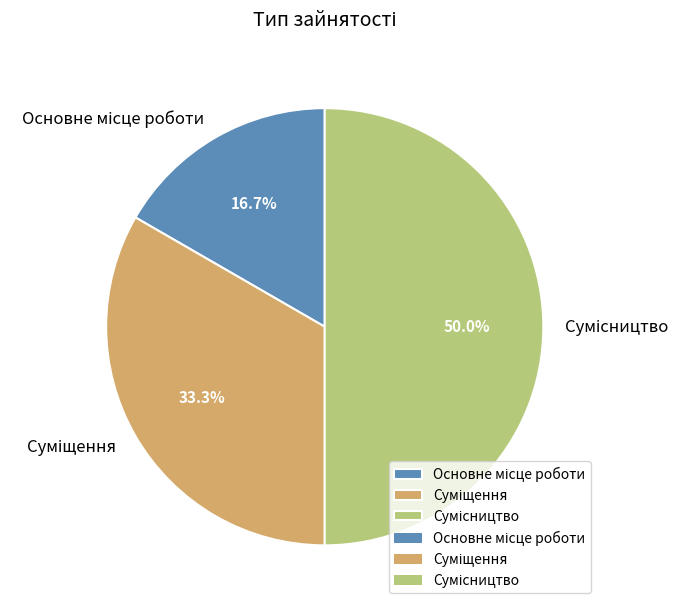

To the nearest percent, what is the difference between the largest and smallest slice percentages?

33%